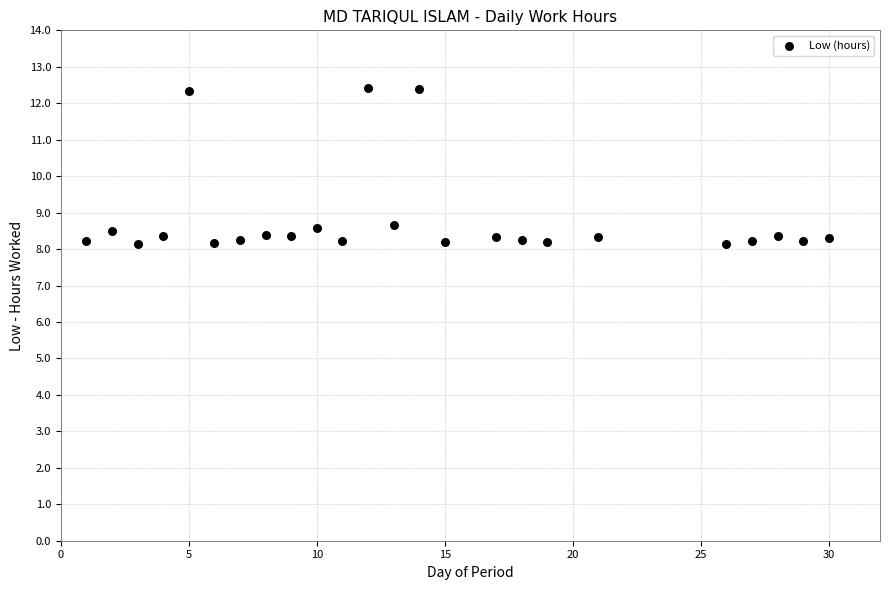

What is the range of X values (max minus min)?

29.0